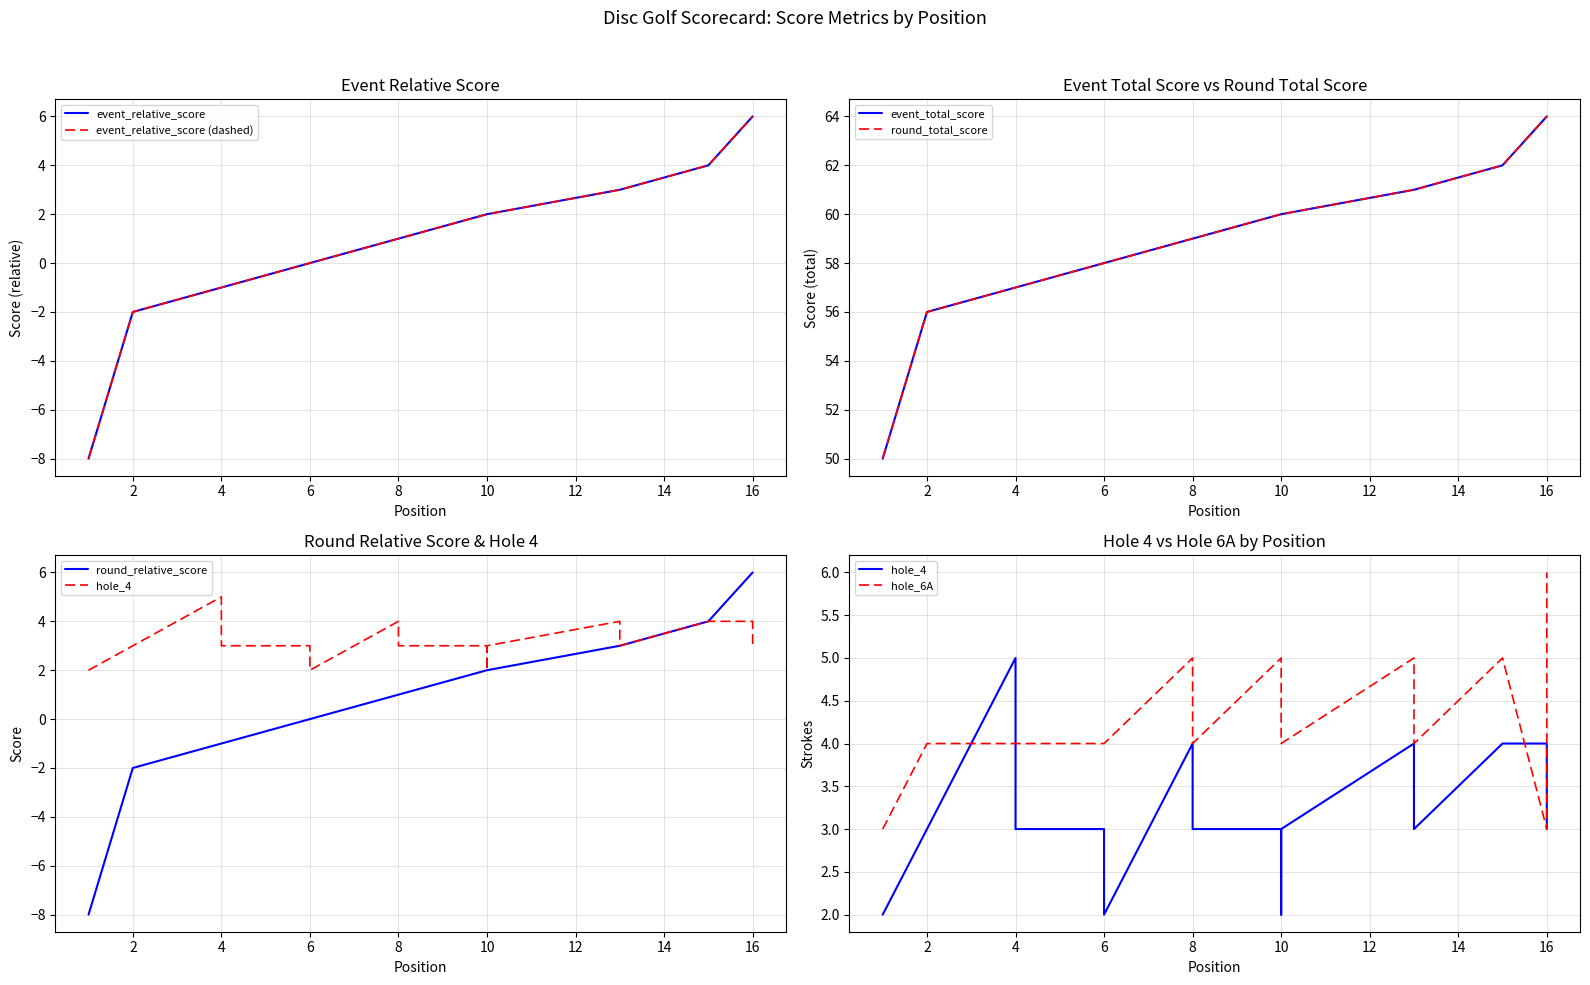

What is the maximum value for round_total_score?

64